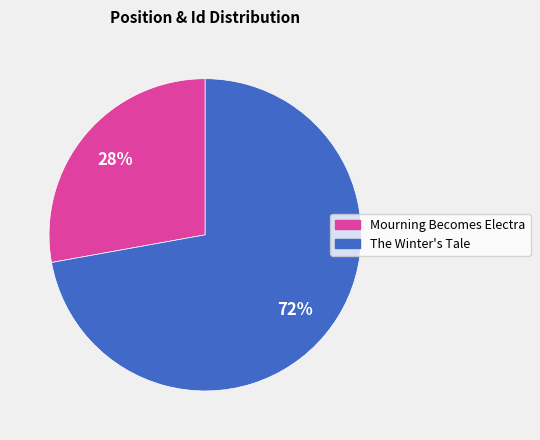

The The Winter's Tale slice represents 72% of the pie. True or false?

True